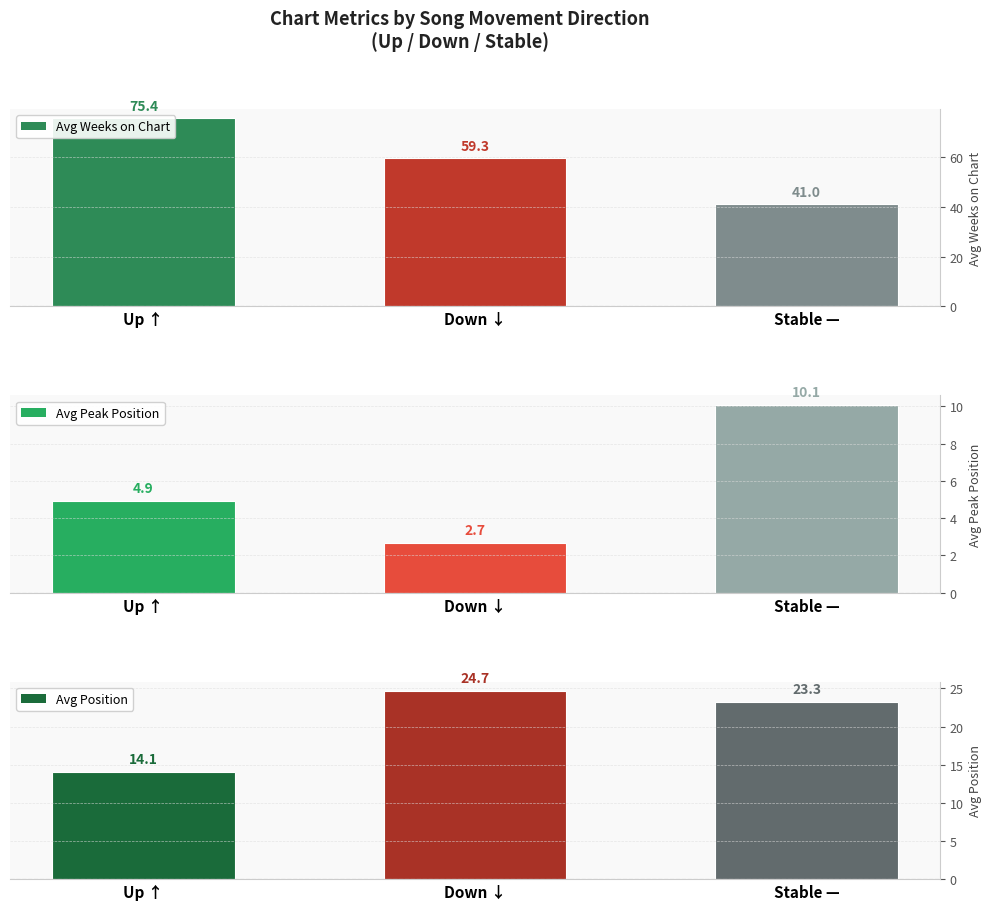

Which series has the largest total across all categories?

Avg Weeks on Chart